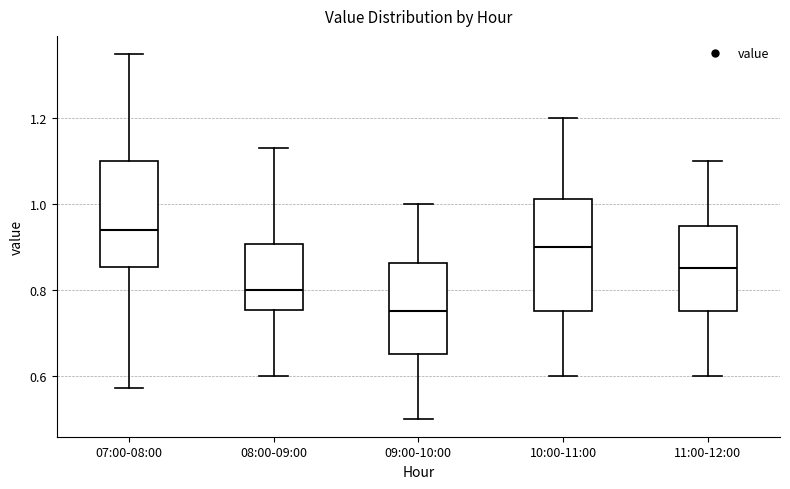

Where does the median line of the box for 10:00-11:00 sit on the y-axis? The values are not printed on the chart, so give them approximately, as read against the axis.

0.90